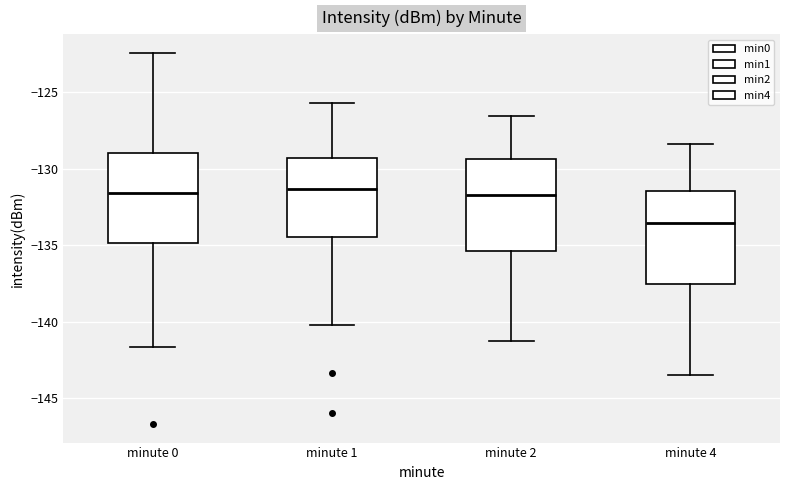

Which box has the lowest median line?

minute 4